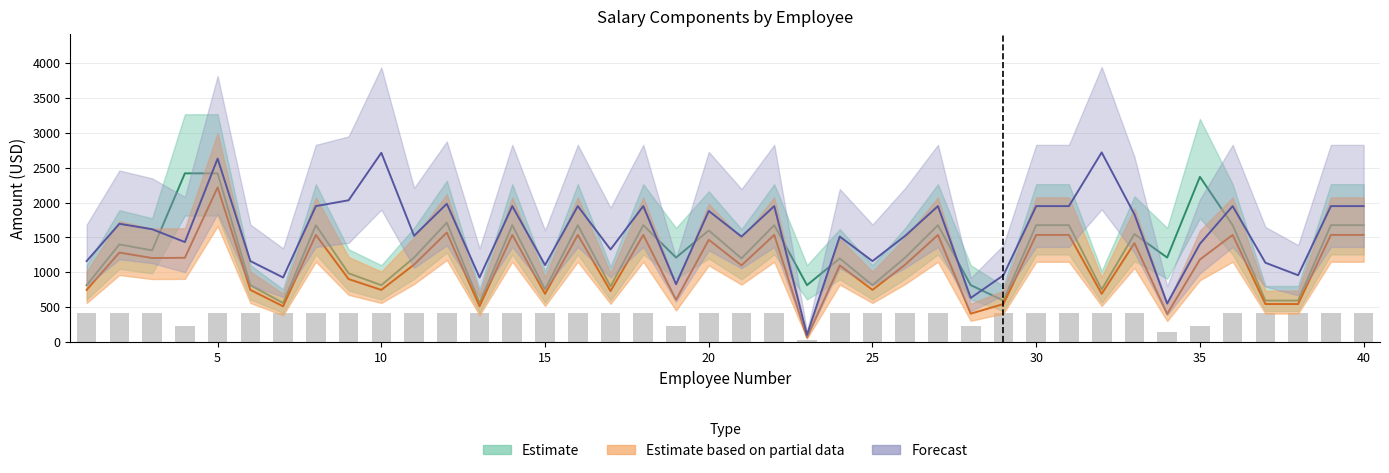

Reading left to right, list all the values displayed in this chart.

Remuneracion_mensual_unificada: 1=817.0	2=1400.0	3=1315.0	4=2418.0	5=2418.0	6=817.0	7=561.0	8=1676.0	9=986.0	10=817.0	11=1212.0	12=1712.6	13=561.0	14=1676.0	15=755.0	16=1676.0	17=799.0	18=1676.0	19=1212.0	20=1600.0	21=1200.0	22=1676.0	23=817.0	24=1200.0	25=817.0	26=1212.0	27=1676.0	28=817.0	29=596.0	30=1676.0	31=1676.0	32=755.0	33=1548.0	34=1212.0	35=2368.0	36=1676.0	37=596.0	38=596.0	39=1676.0	40=1676.0
Decimo_Tercera: 1=748.9	2=1283.3	3=1205.4	4=1209.0	5=2216.5	6=748.9	7=514.2	8=1536.3	9=903.8	10=748.9	11=1111.0	12=1569.9	13=514.2	14=1536.3	15=692.1	16=1536.3	17=732.4	18=1536.3	19=606.0	20=1466.7	21=1100.0	22=1536.3	23=68.1	24=1100.0	25=748.9	26=1111.0	27=1536.3	28=408.5	29=546.3	30=1536.3	31=1536.3	32=692.1	33=1419.0	34=404.0	35=1184.0	36=1536.3	37=546.3	38=546.3	39=1536.3	40=1536.3
Decima_Cuarta: 1=412.5	2=412.5	3=412.5	4=225.0	5=412.5	6=412.5	7=412.5	8=412.5	9=412.5	10=412.5	11=412.5	12=412.5	13=412.5	14=412.5	15=412.5	16=412.5	17=412.5	18=412.5	19=225.0	20=412.5	21=412.5	22=412.5	23=37.5	24=412.5	25=412.5	26=412.5	27=412.5	28=225.0	29=412.5	30=412.5	31=412.5	32=412.5	33=412.5	34=150.0	35=225.0	36=412.5	37=412.5	38=412.5	39=412.5	40=412.5
Total_ingresos_adicionales: 1=1161.4	2=1695.8	3=1617.9	4=1434.0	5=2629.0	6=1161.4	7=926.8	8=1948.8	9=2032.3	10=2712.4	11=1523.5	12=1982.4	13=926.8	14=1948.8	15=1104.6	16=1948.8	17=1328.0	18=1948.8	19=831.0	20=1879.2	21=1512.5	22=1948.8	23=105.6	24=1512.5	25=1161.4	26=1523.5	27=1948.8	28=633.5	29=958.8	30=1948.8	31=1948.8	32=2717.6	33=1831.5	34=554.0	35=1409.0	36=1948.8	37=1138.0	38=958.8	39=1948.8	40=1948.8